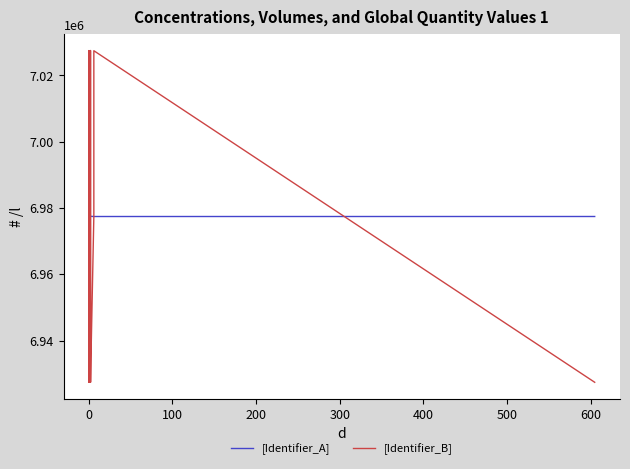

What is the average value of the [Identifier_A] series?

6977449